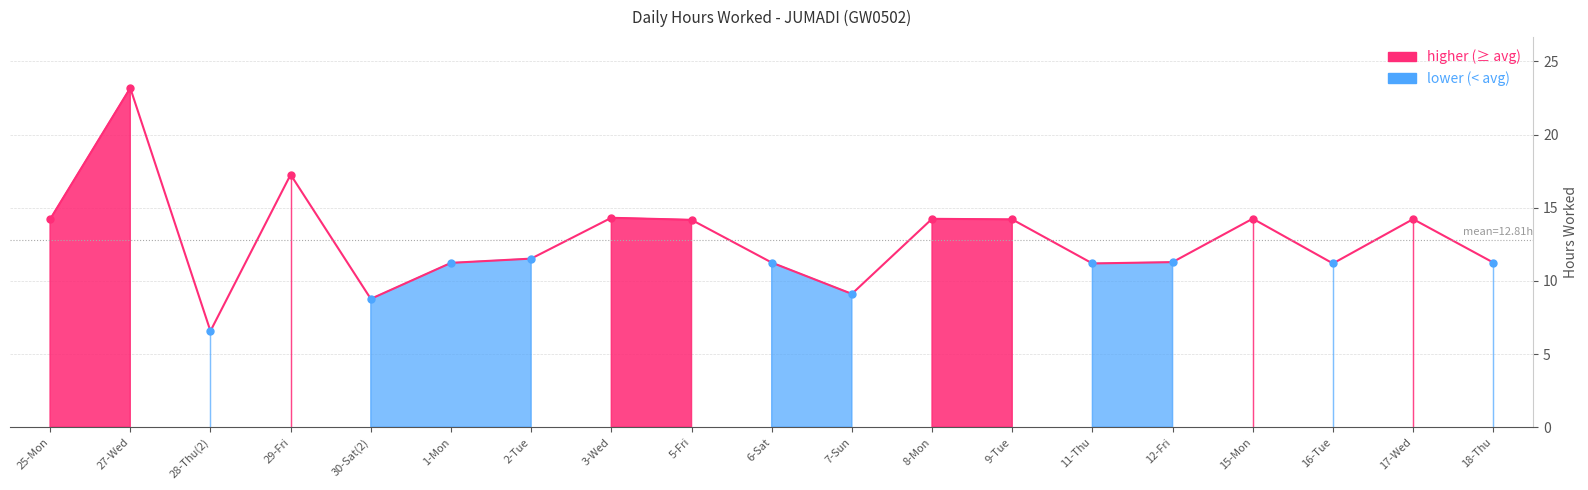

Rank the categories by value from highest to lowest.

27-Wed, 29-Fri, 3-Wed, 15-Mon, 8-Mon, 17-Wed, 25-Mon, 9-Tue, 5-Fri, 2-Tue, 12-Fri, 6-Sat, 18-Thu, 1-Mon, 11-Thu, 16-Tue, 7-Sun, 30-Sat(2), 28-Thu(2)